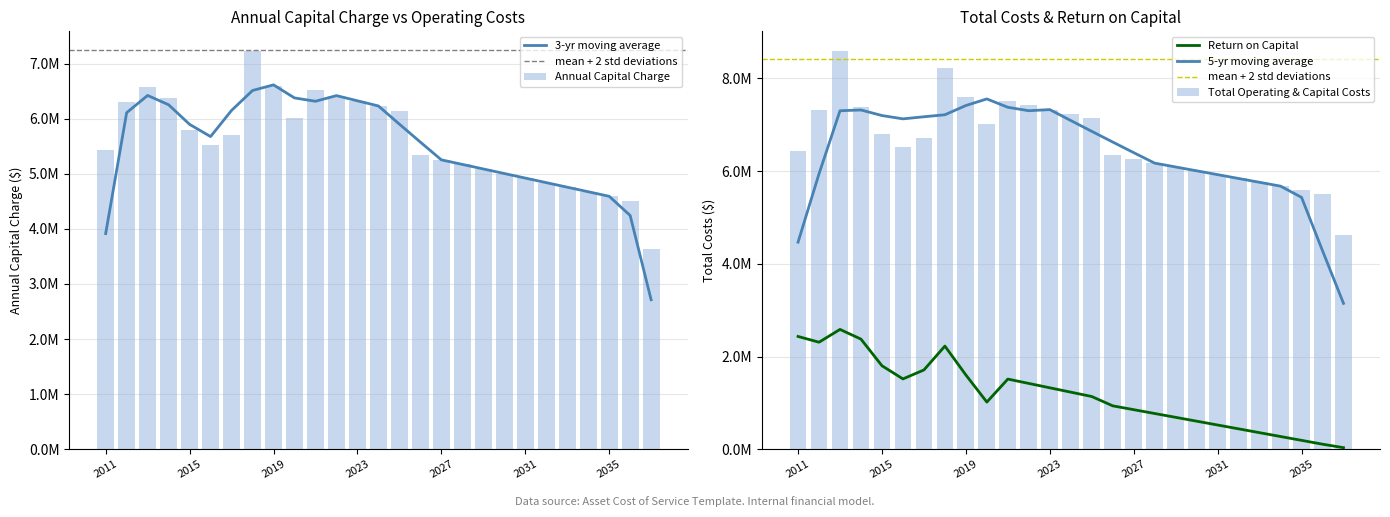

Reading left to right, list all the values displayed in this chart.

Annual Capital Charge: 5435413.0	6308433.4	6584322.2	6375025.2	5801040.5	5516747.4	5709937.5	7225086.2	6601801.5	6017417.4	6513348.5	6419348.5	6325348.5	6231348.5	6137348.5	5336188.5	5253468.5	5170748.5	5088028.5	5005308.5	4922588.5	4839868.5	4757148.5	4674428.5	4591708.5	4508988.5	3631074.5
Total Operating & Capital Costs: 6435413.0	7308433.4	8584322.2	7375025.2	6801040.5	6516747.4	6709937.5	8225086.2	7601801.5	7017417.4	7513348.5	7419348.5	7325348.5	7231348.5	7137348.5	6336188.5	6253468.5	6170748.5	6088028.5	6005308.5	5922588.5	5839868.5	5757148.5	5674428.5	5591708.5	5508988.5	4631074.5
Return on Capital: 2432673.3	2308433.4	2584322.2	2375025.2	1801040.5	1516747.4	1709937.5	2225086.2	1601801.5	1017417.4	1513348.5	1419348.5	1325348.5	1231348.5	1137348.5	936188.5	853468.5	770748.5	688028.5	605308.5	522588.5	439868.5	357148.5	274428.5	191708.5	108988.5	33814.2